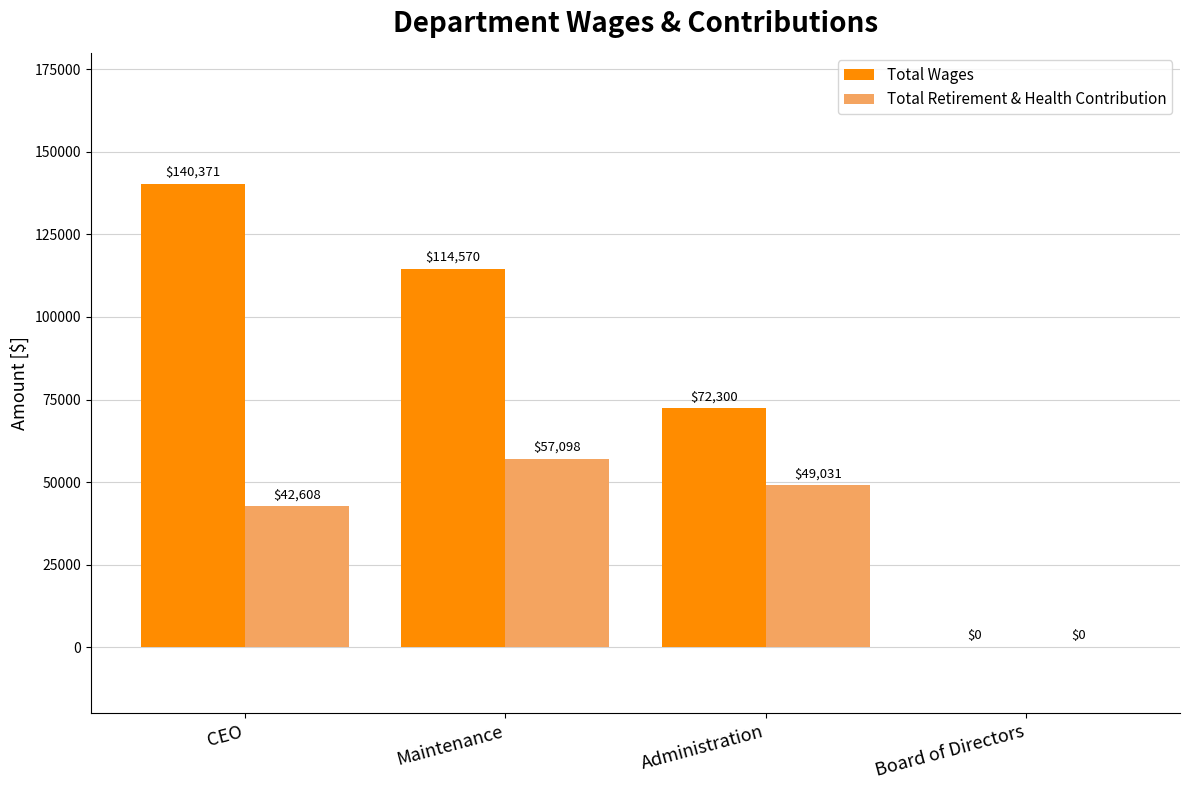

True or false: Total Wages has a value of 140371 at CEO.

True